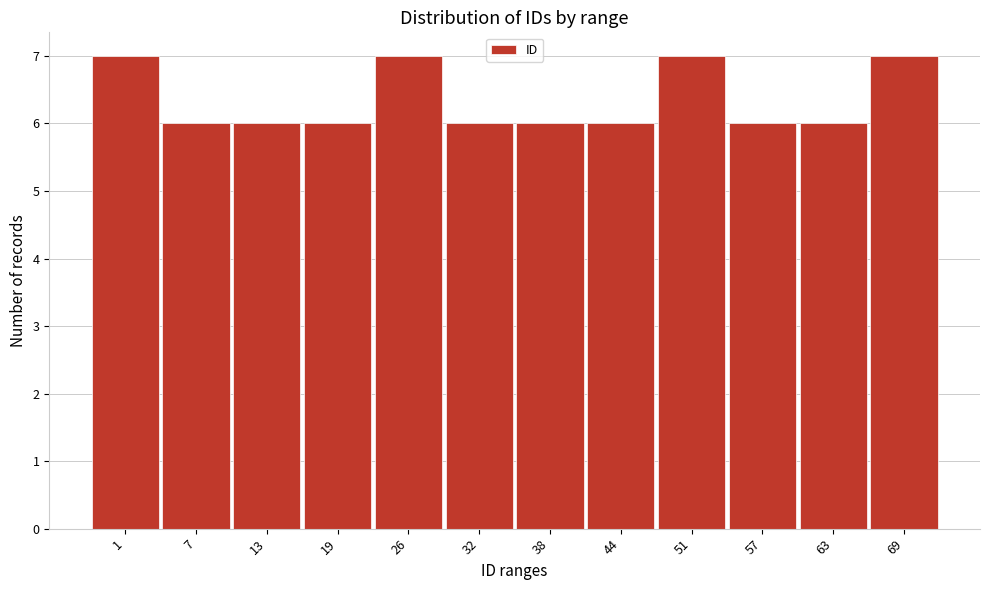

Reading left to right, extract all data points from this chart.

1=7	7=6	13=6	19=6	26=7	32=6	38=6	44=6	51=7	57=6	63=6	69=7